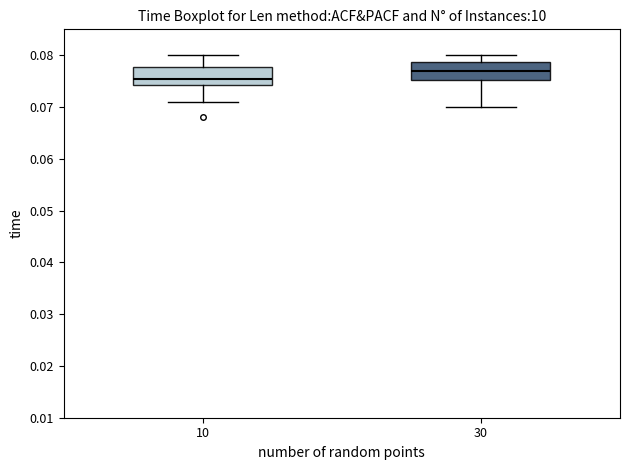

Which box has the highest median line?

30